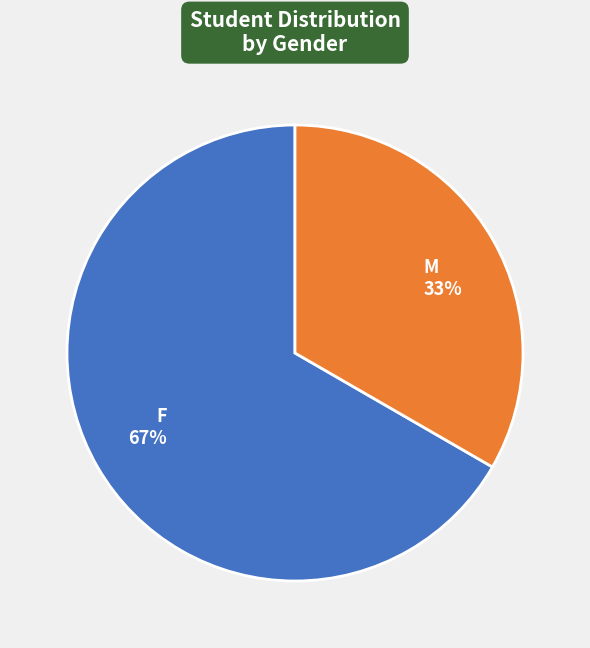

Rank the categories by value from highest to lowest.

F, M